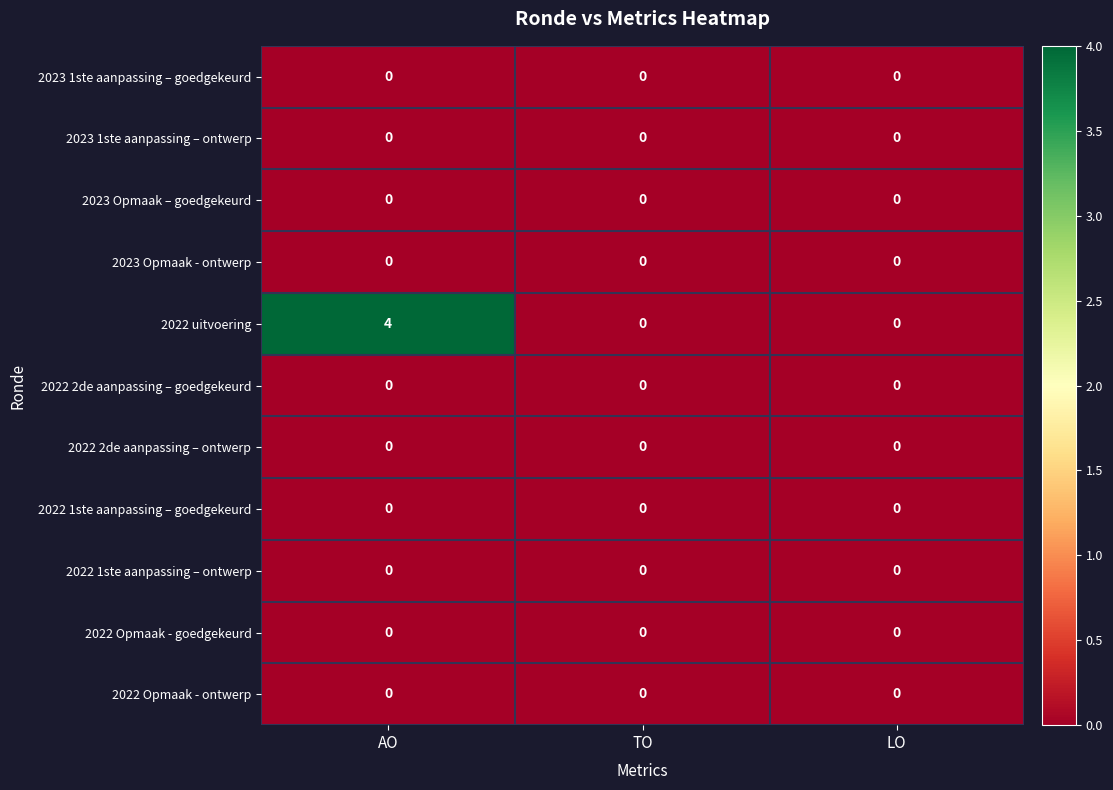

Which series changed the most between AO and LO?

2022 uitvoering